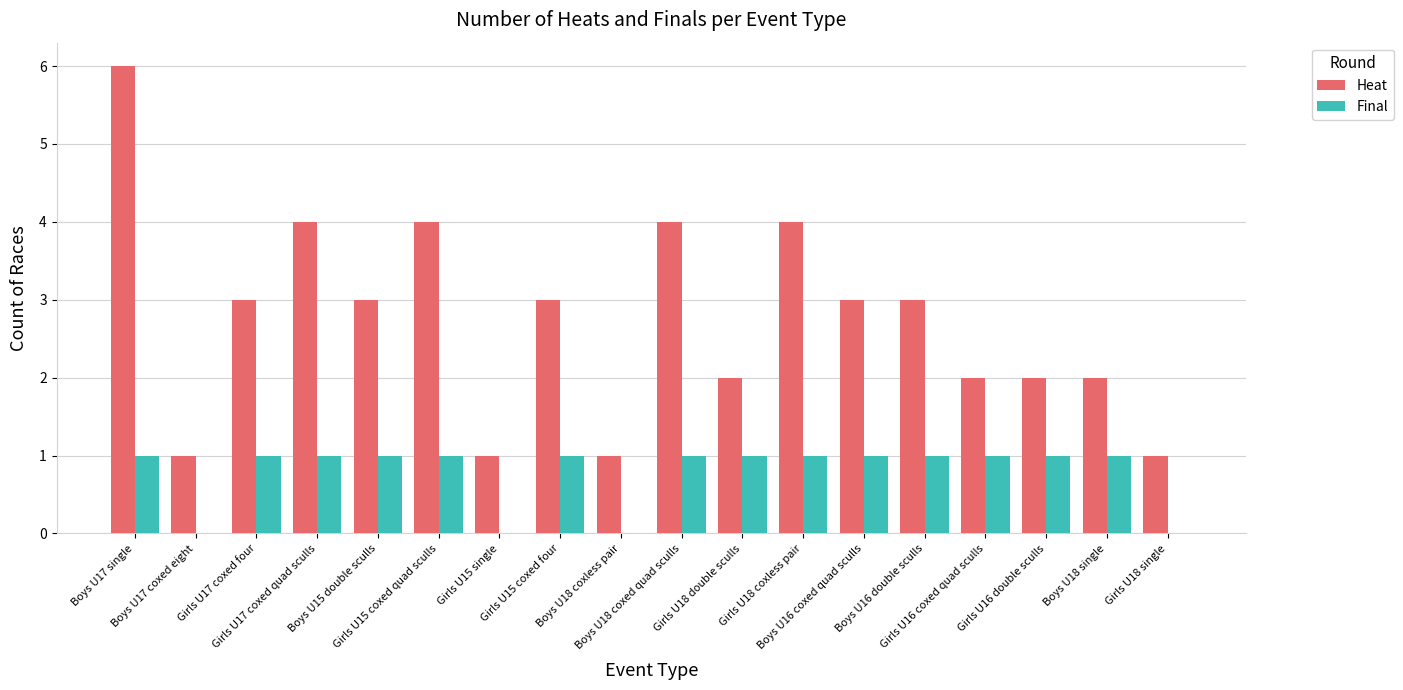

What is the greatest value displayed?

6